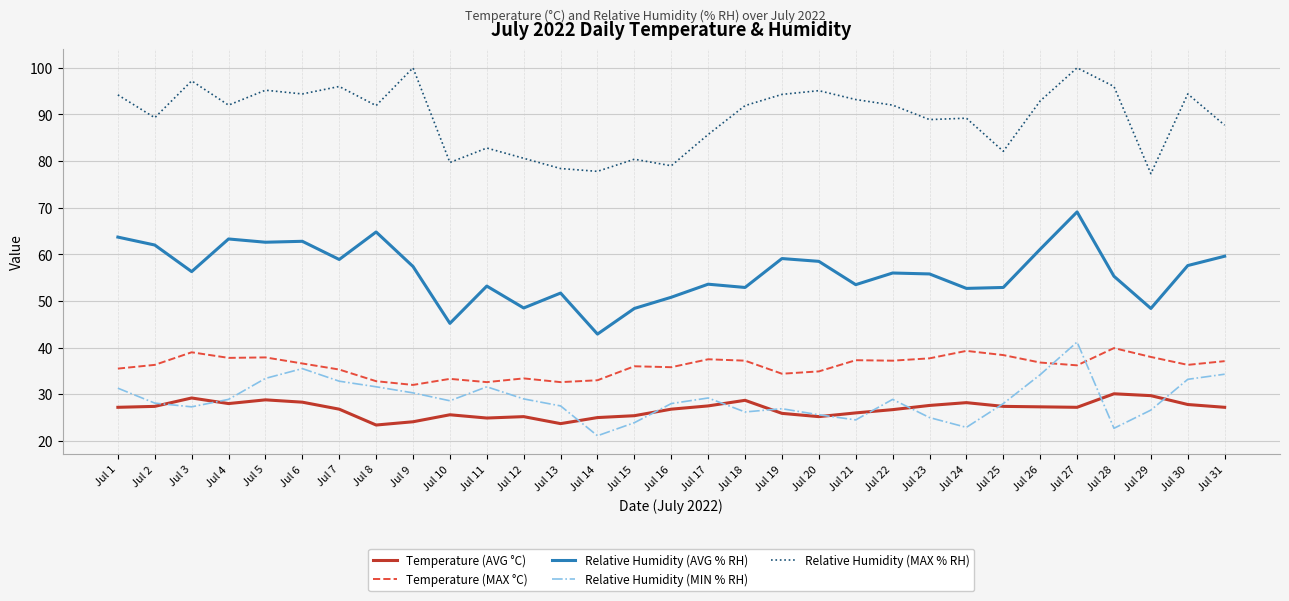

What is the minimum value for Temperature (AVG °C)?

23.4